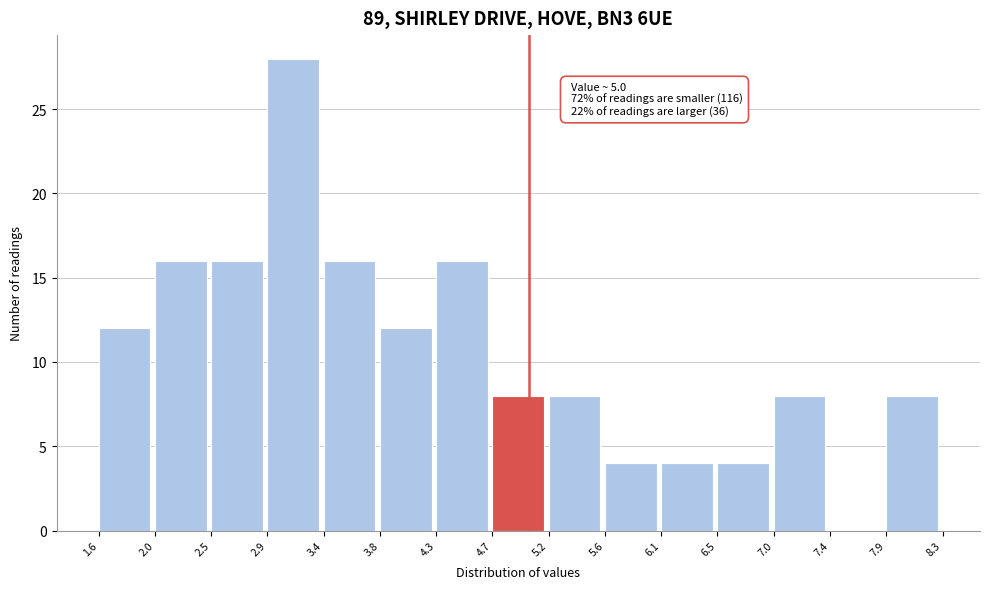

Which range on the x-axis has the tallest bar?

2.9 to 3.4